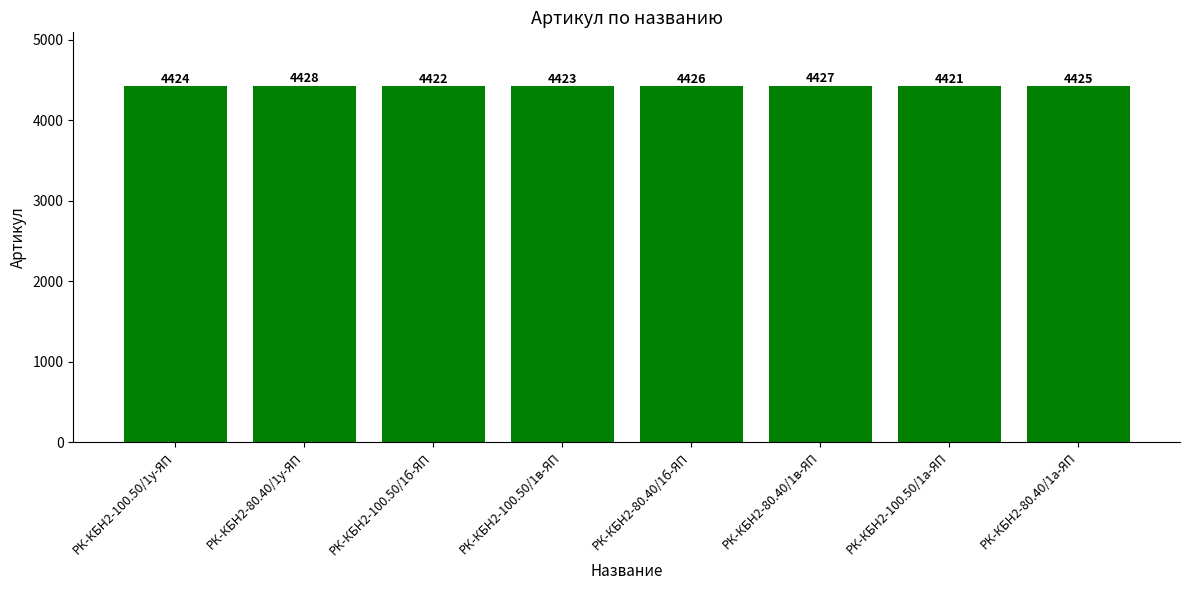

Which label corresponds to the smallest value in the chart?

РК-КБН2-100.50/1а-ЯП